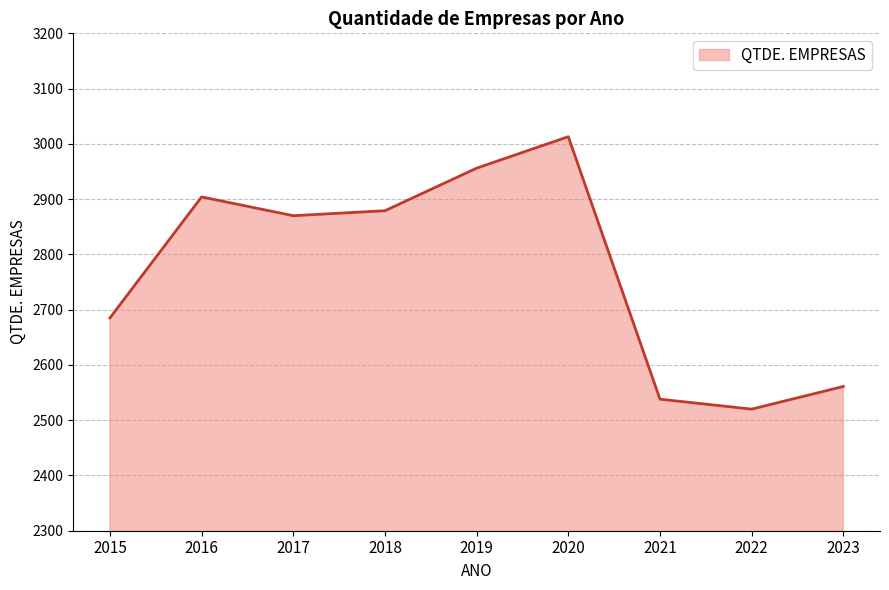

The value at 2020 is 5023. True or false?

False